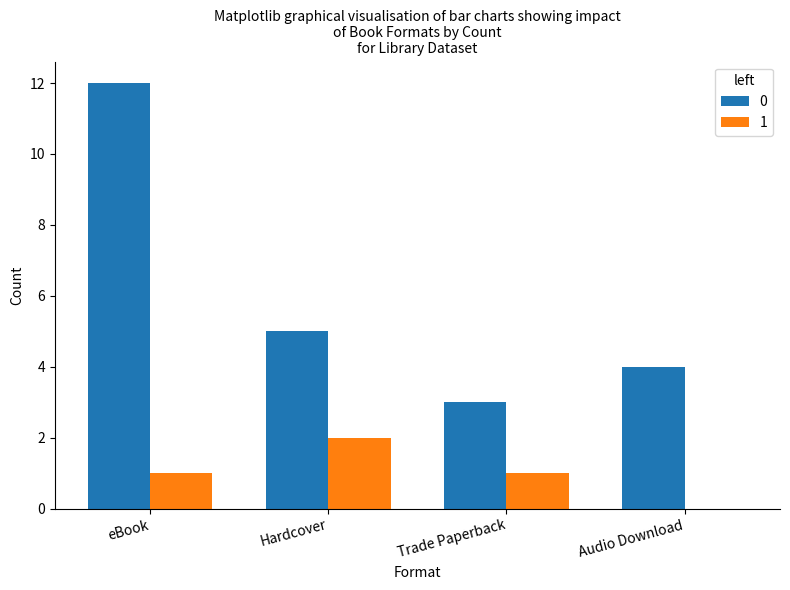

Is it true that 0 equals 5 at Trade Paperback?

False